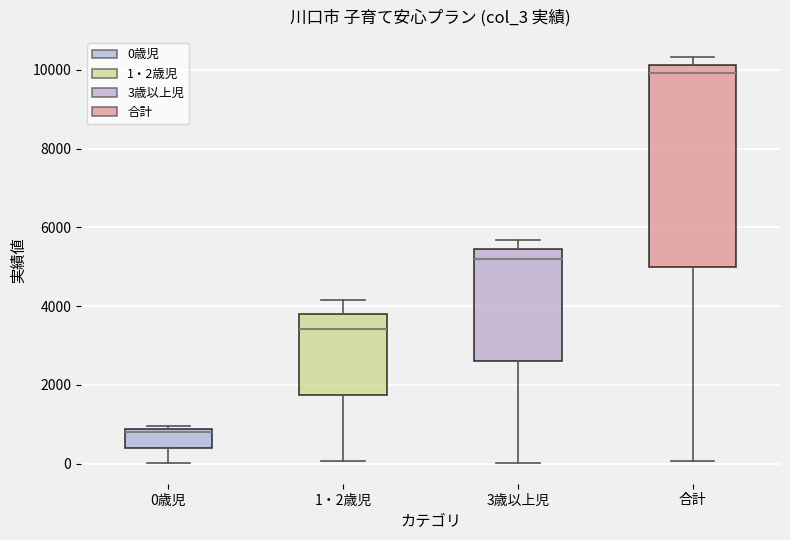

Reading left to right, read every box against the y-axis: the position of its median line, the range the box covers, and the ends of its whiskers. The values are not printed on the chart, so give them approximately, as read against the axis.

0歳児: median 800 (just below the box's upper edge), box 400 to 800, whiskers 0 to 1000
1・2歳児: median 3400, box 1800 to 3800, whiskers 0 to 4200
3歳以上児: median 5200, box 2600 to 5400, whiskers 0 to 5600
合計: median 10000, box 5000 to 10200, whiskers 0 to 10400